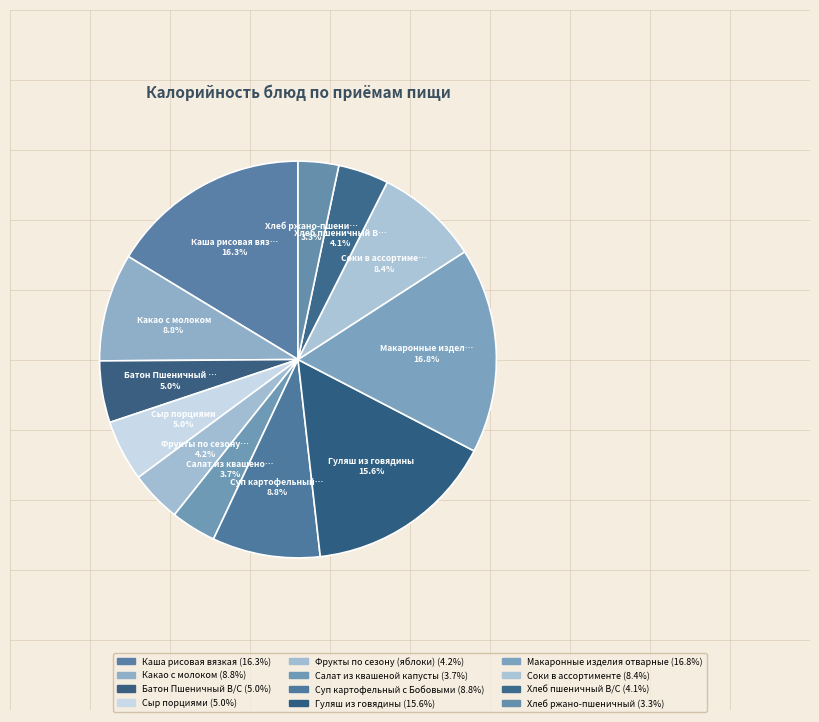

How many slices are in this pie chart?

12